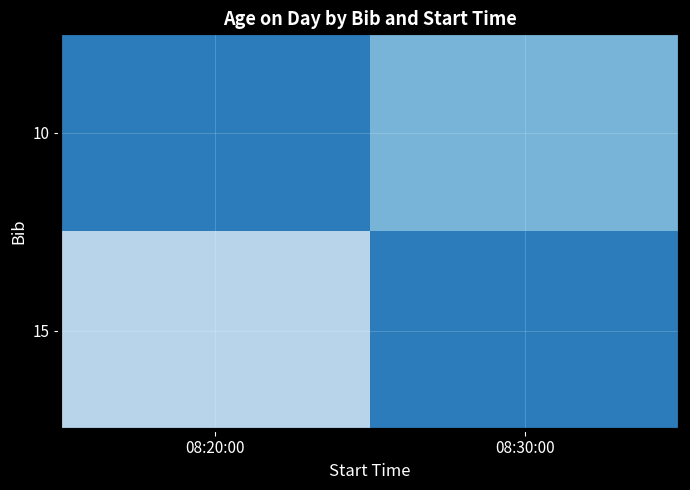

Reading left to right, what are all the values shown in this chart?

10: 08:20:00=60	08:30:00=56
15: 08:20:00=53	08:30:00=60